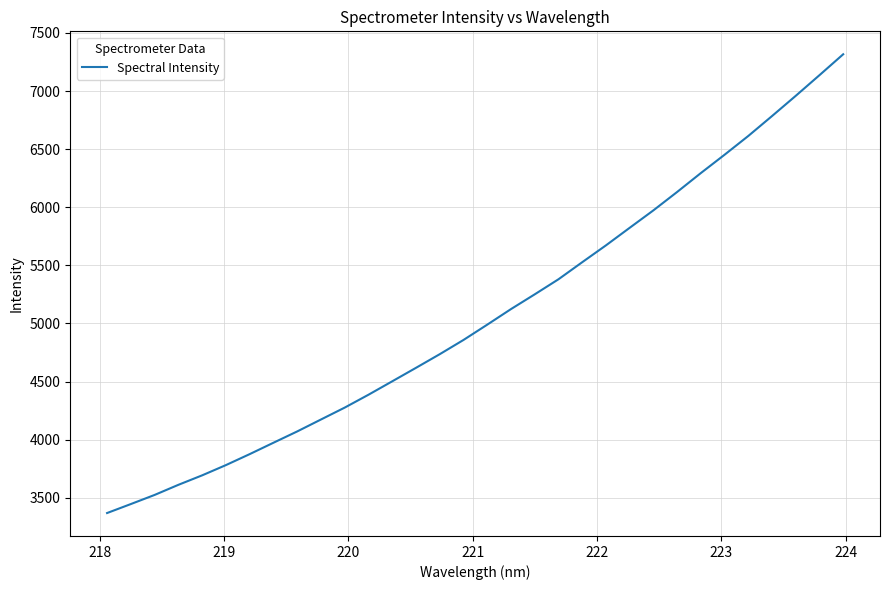

What is the smallest value displayed?

3368.8